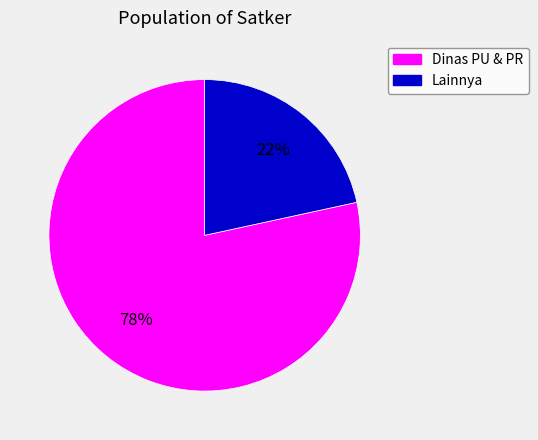

Is there any slice that represents more than half of the pie?

Yes